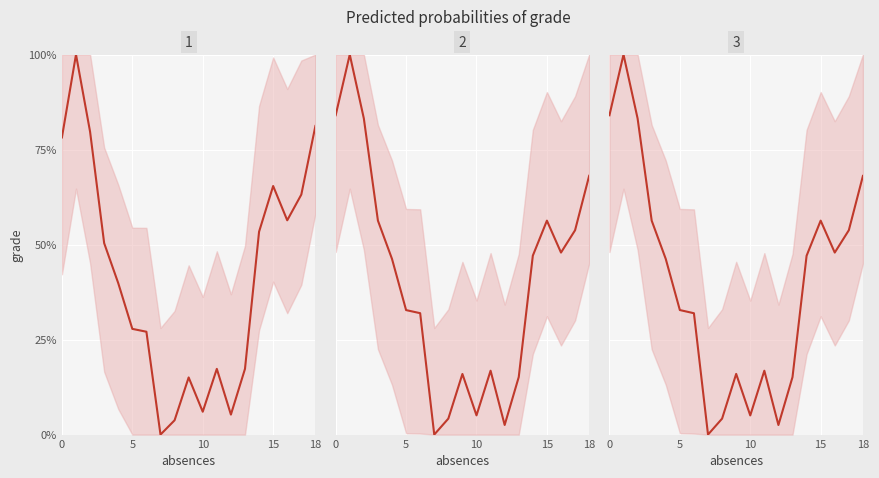

Which series changed the most between 13 and 15?

Series 1